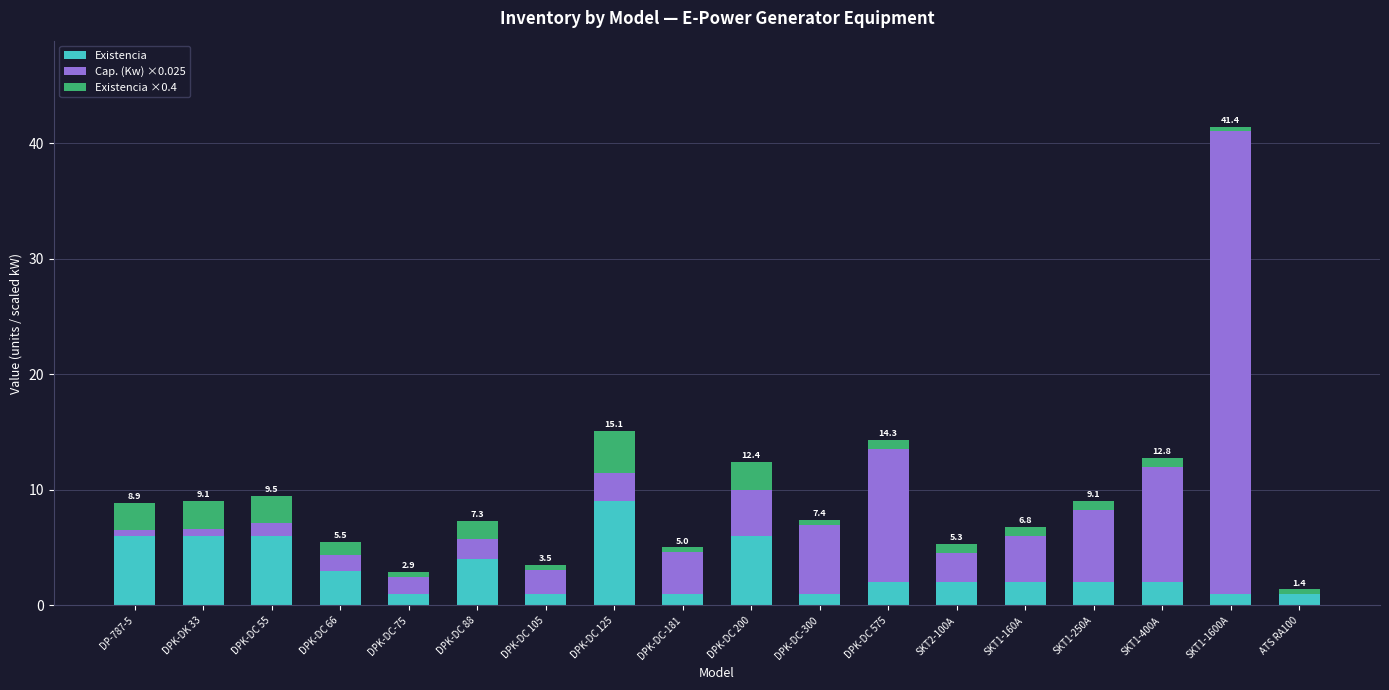

What is the sum of the Existencia values at DPK-DC 66 and DPK-DC 55?

9.0